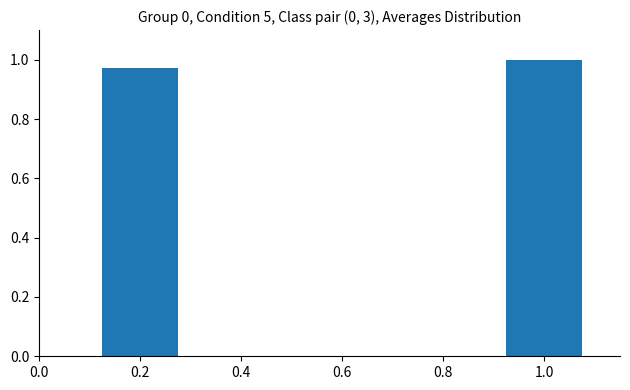

What is the sum of all values?

2.0